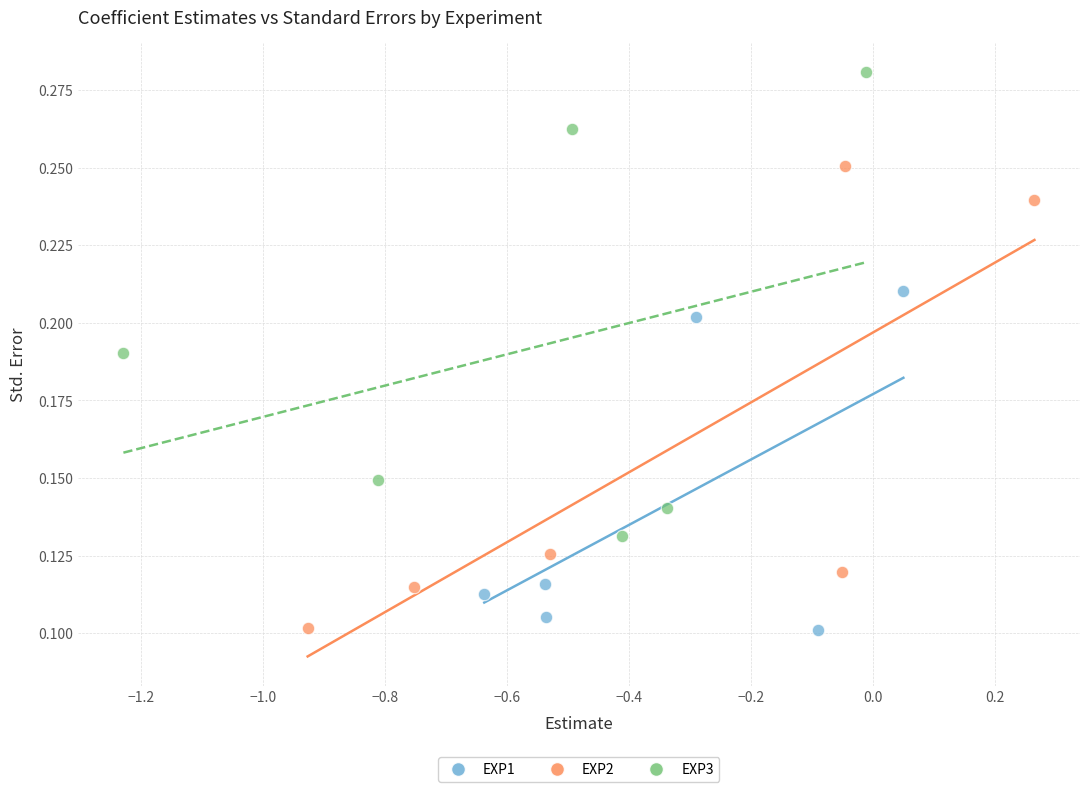

Which series reaches the maximum Y coordinate?

EXP3